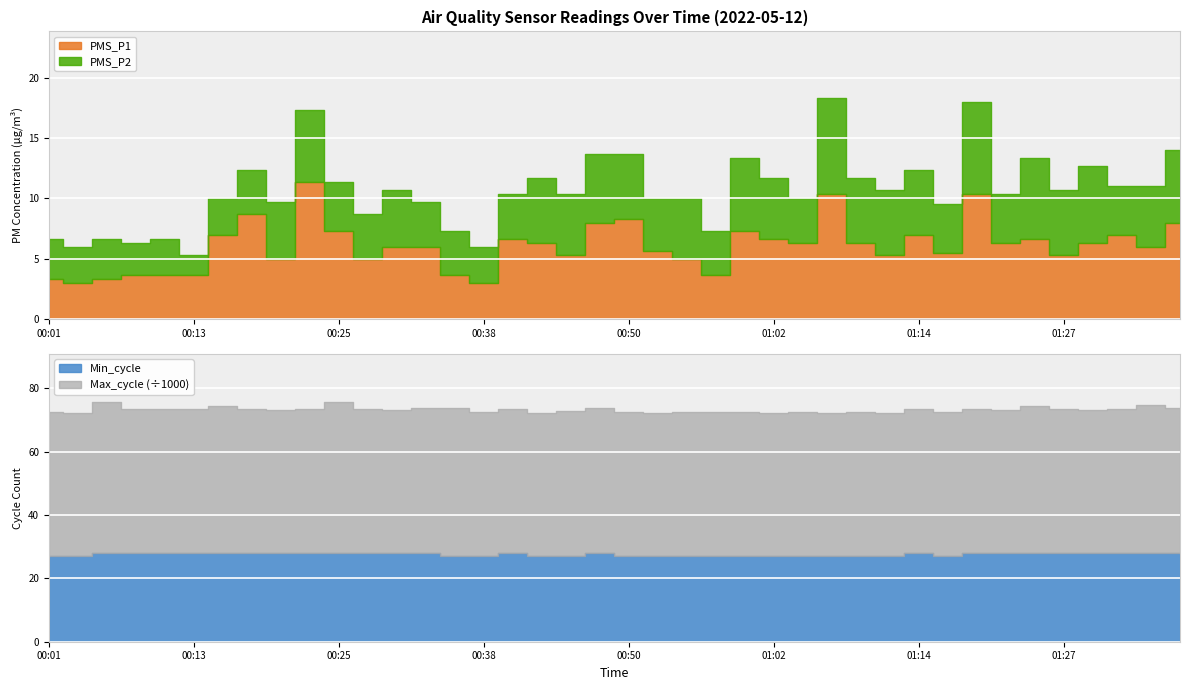

Between 00:11 and 01:29, which is larger?

01:29